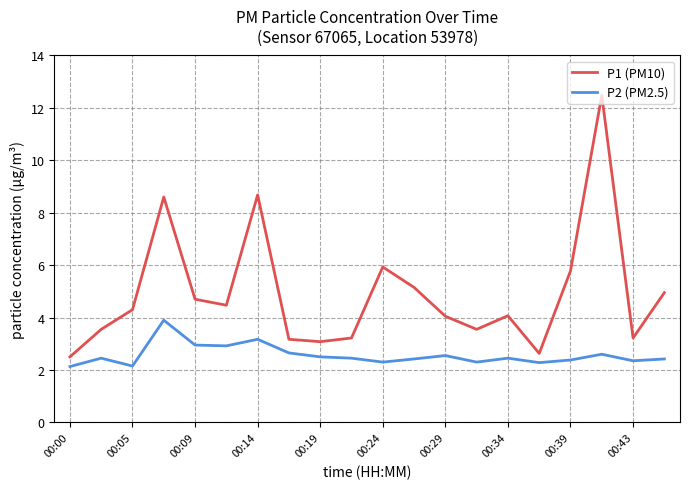

List the series in order of their peak value, lowest first.

P2 (PM2.5), P1 (PM10)